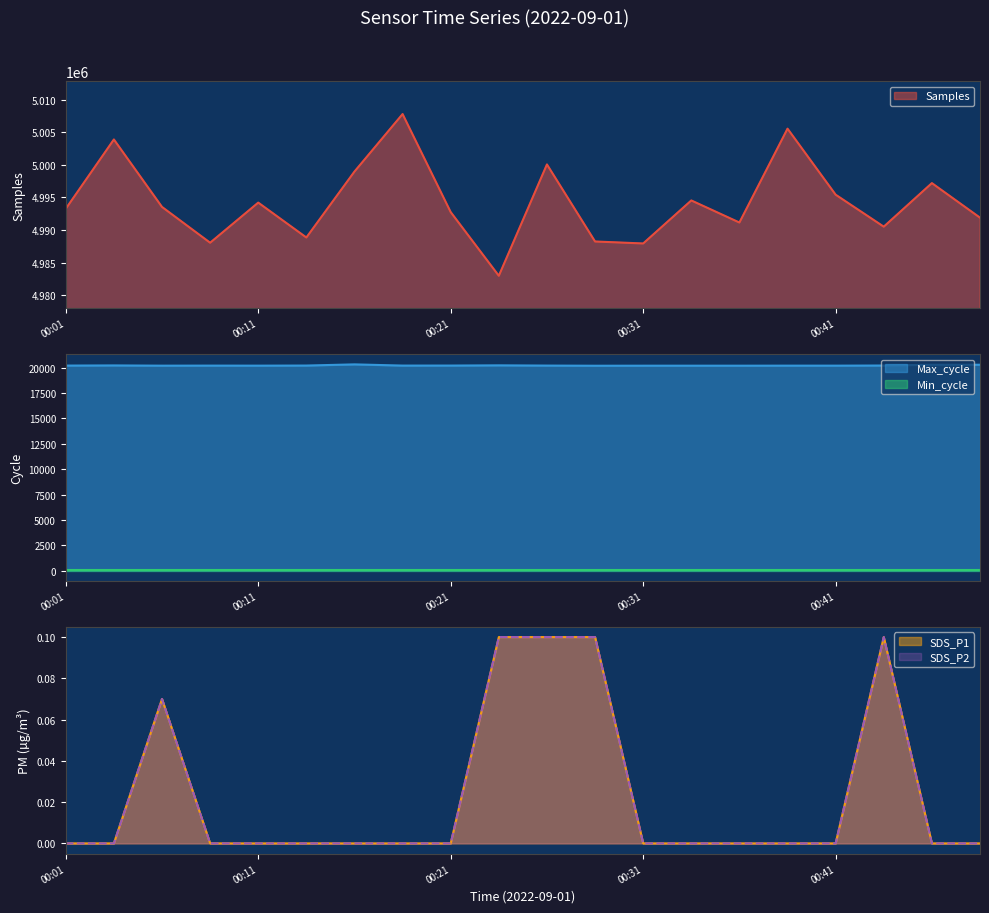

What is the difference between the highest and lowest values at 00:41?

4995427.0